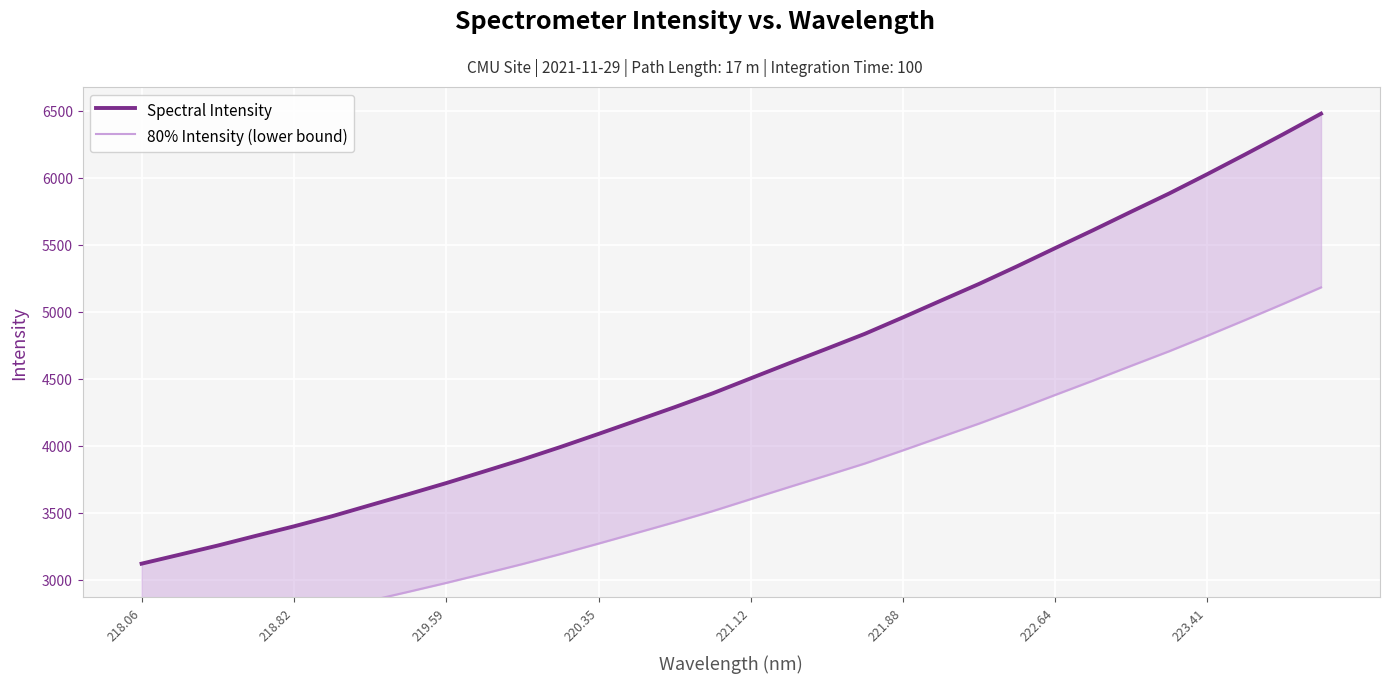

What is the difference between the maximum and minimum values in the Spectral Intensity series?

3355.9